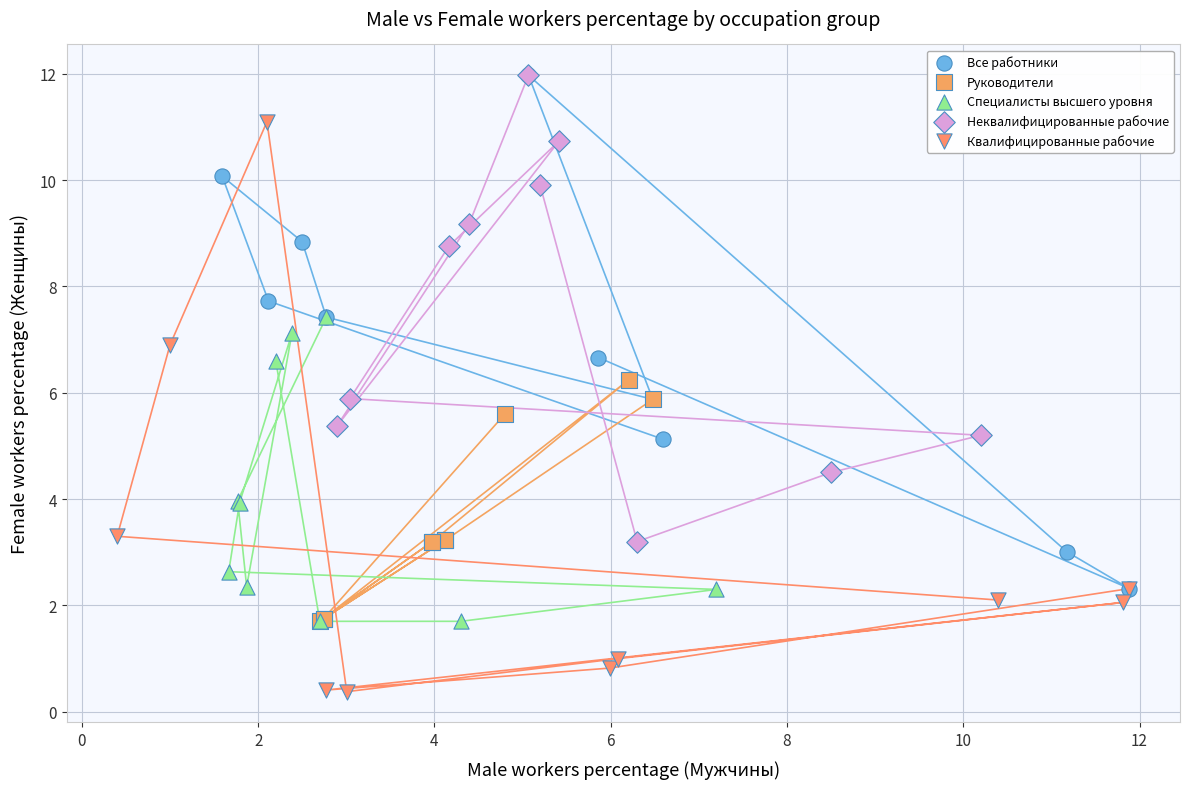

Which series contains the lowest Y value?

Квалифицированные рабочие